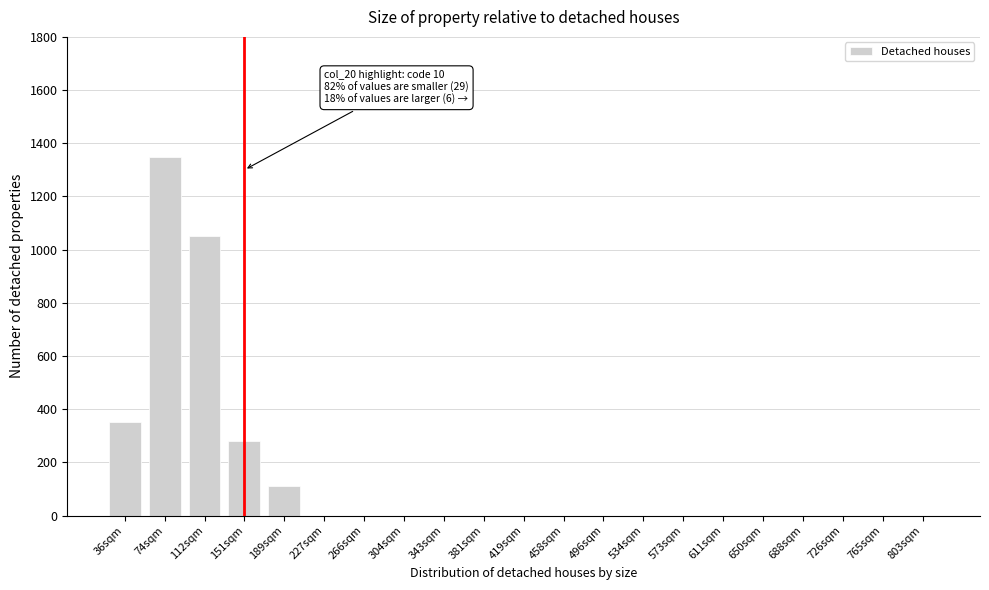

Reading right to left, extract all data points from this chart.

803sqm=0	765sqm=0	726sqm=0	688sqm=0	650sqm=0	611sqm=0	573sqm=0	534sqm=0	496sqm=0	458sqm=0	419sqm=0	381sqm=0	343sqm=0	304sqm=0	266sqm=0	227sqm=0	189sqm=110	151sqm=280	112sqm=1050	74sqm=1350	36sqm=350